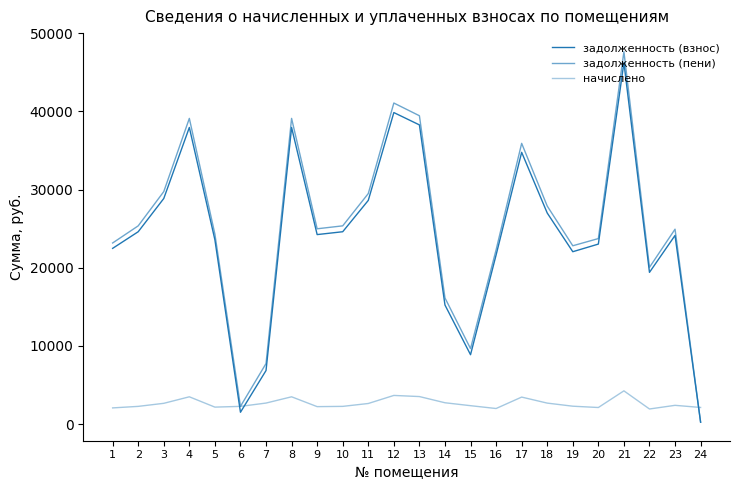

Is this an area chart (filled region under the line)?

No